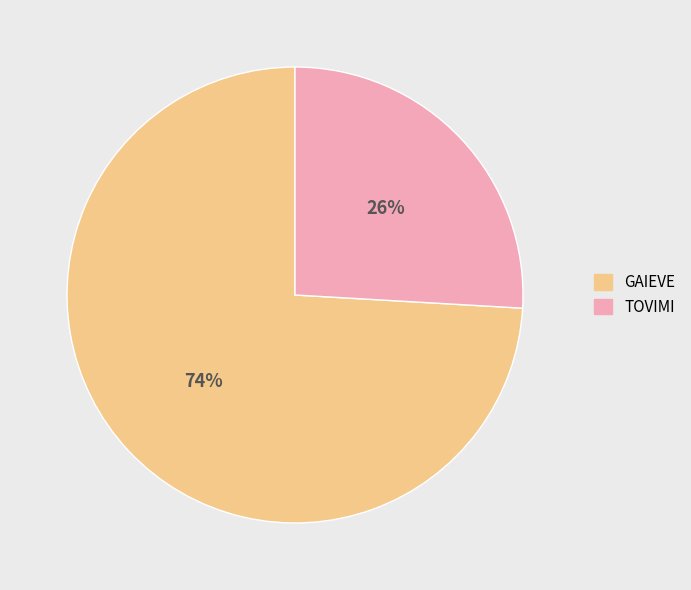

To the nearest percent, what is the average slice percentage?

50%